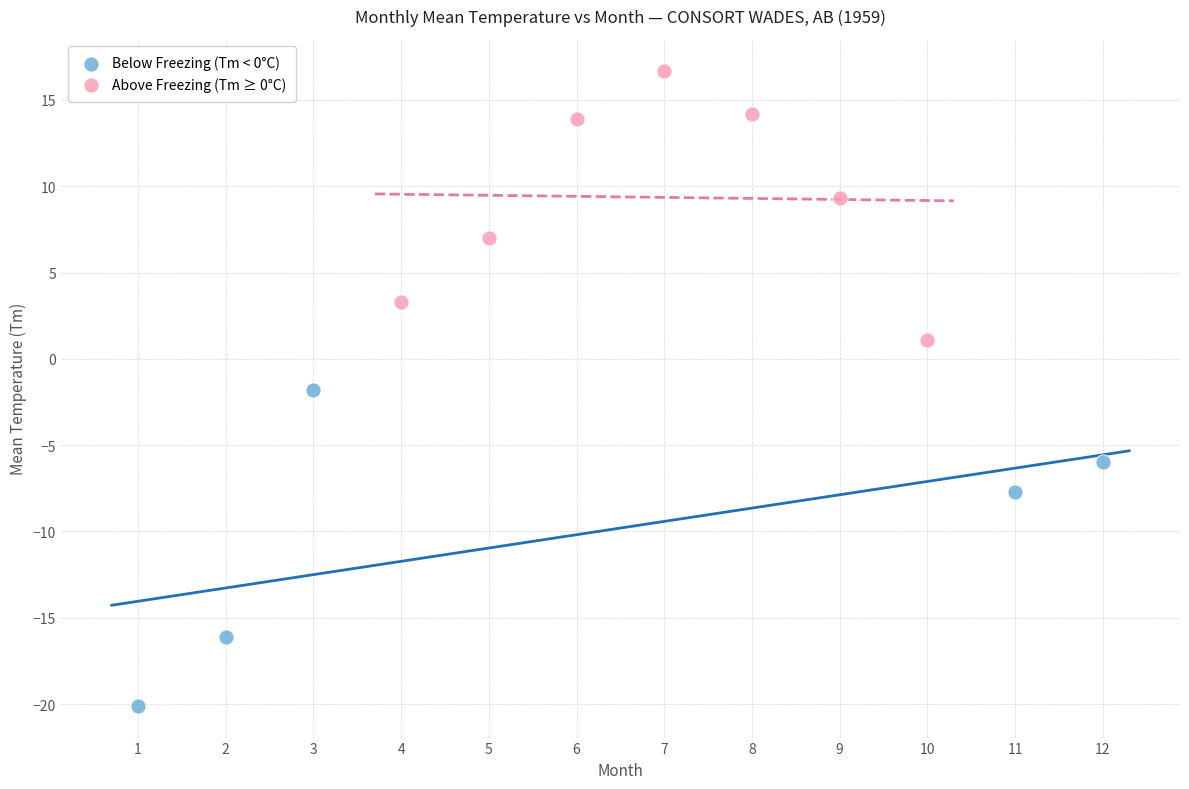

Which series has the largest Y range (max minus min)?

Below Freezing (Tm < 0°C)